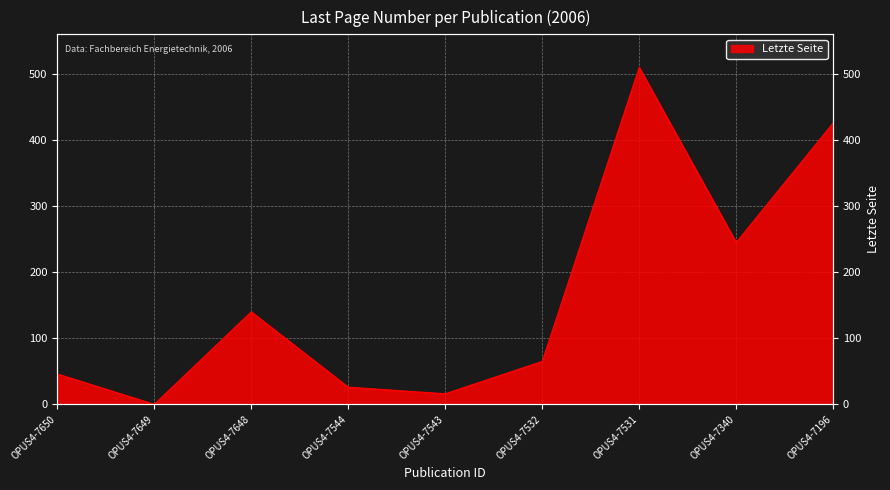

How many points are higher than both their immediate neighbors (excluding endpoints)?

2